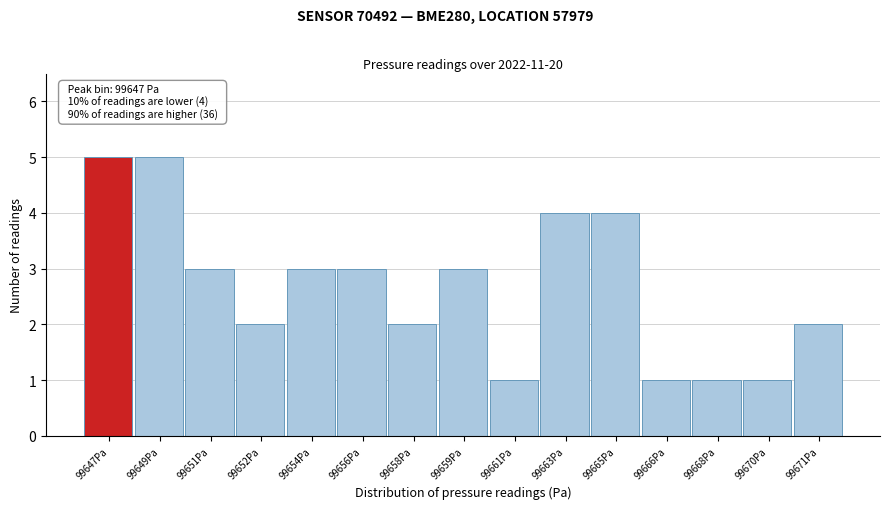

Reading right to left, list all the values displayed in this chart.

2	1	1	1	4	4	1	3	2	3	3	2	3	5	5